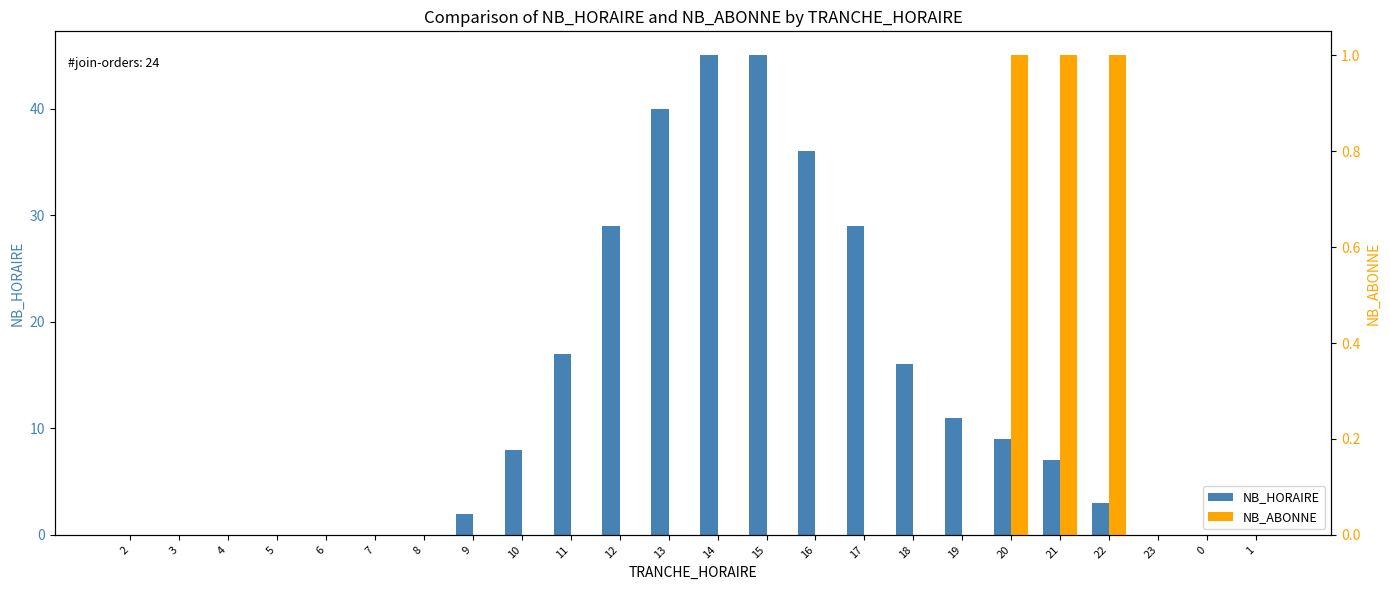

Reading right to left, extract all data points from this chart.

NB_HORAIRE: 1=0	0=0	23=0	22=3	21=7	20=9	19=11	18=16	17=29	16=36	15=45	14=45	13=40	12=29	11=17	10=8	9=2	8=0	7=0	6=0	5=0	4=0	3=0	2=0
NB_ABONNE: 1=0	0=0	23=0	22=1	21=1	20=1	19=0	18=0	17=0	16=0	15=0	14=0	13=0	12=0	11=0	10=0	9=0	8=0	7=0	6=0	5=0	4=0	3=0	2=0